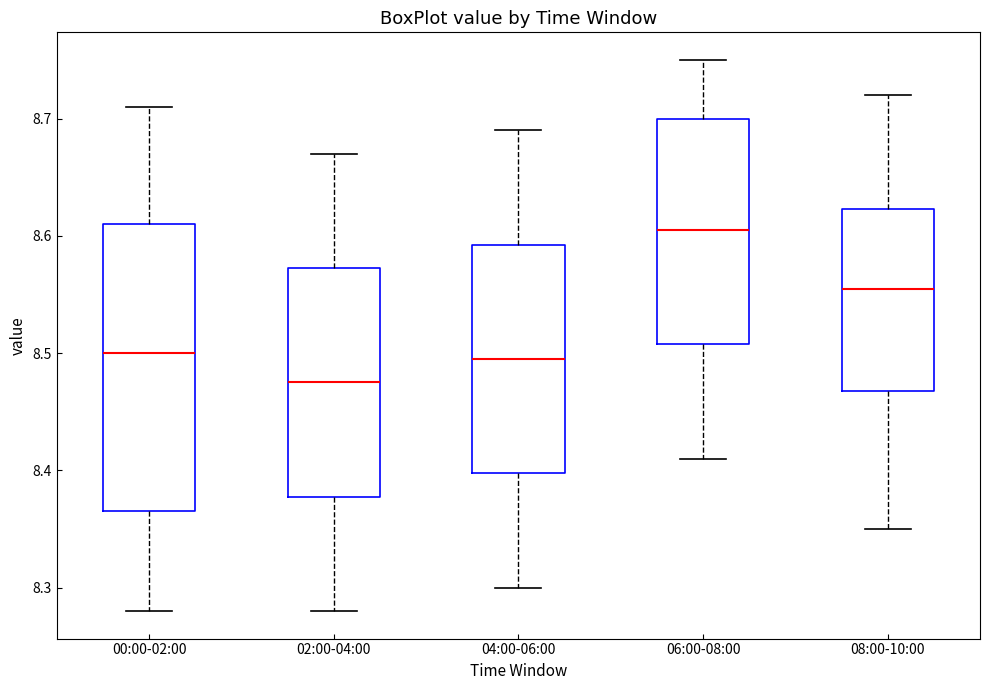

Reading left to right, read every box against the y-axis: the position of its median line, the range the box covers, and the ends of its whiskers. The values are not printed on the chart, so give them approximately, as read against the axis.

00:00-02:00: median 8.50, box 8.37 to 8.61, whiskers 8.28 to 8.71
02:00-04:00: median 8.48, box 8.38 to 8.57, whiskers 8.28 to 8.67
04:00-06:00: median 8.50, box 8.40 to 8.59, whiskers 8.30 to 8.69
06:00-08:00: median 8.61, box 8.51 to 8.70, whiskers 8.41 to 8.75
08:00-10:00: median 8.56, box 8.47 to 8.62, whiskers 8.35 to 8.72